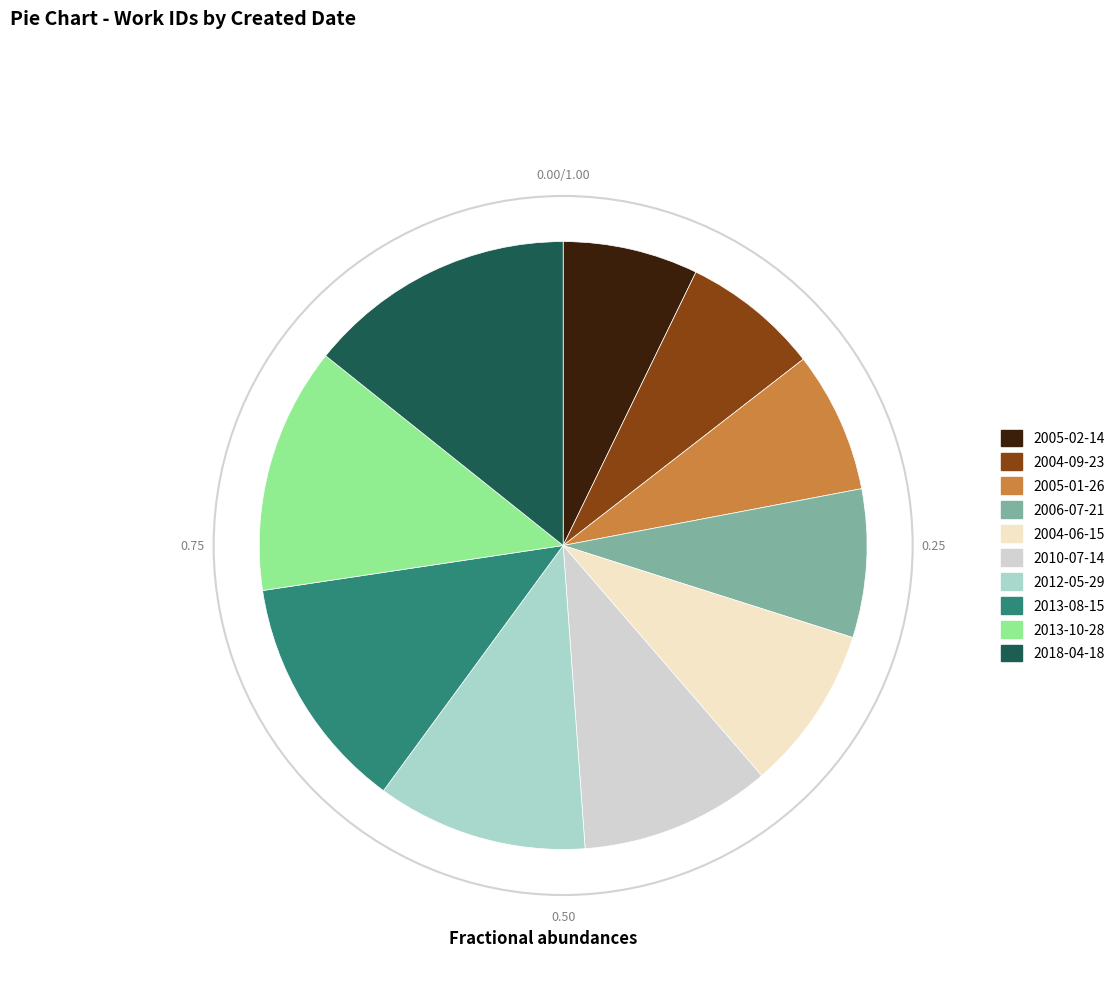

Approximately how many times larger is the value at 2012-05-29 compared to 2005-02-14?

1.6